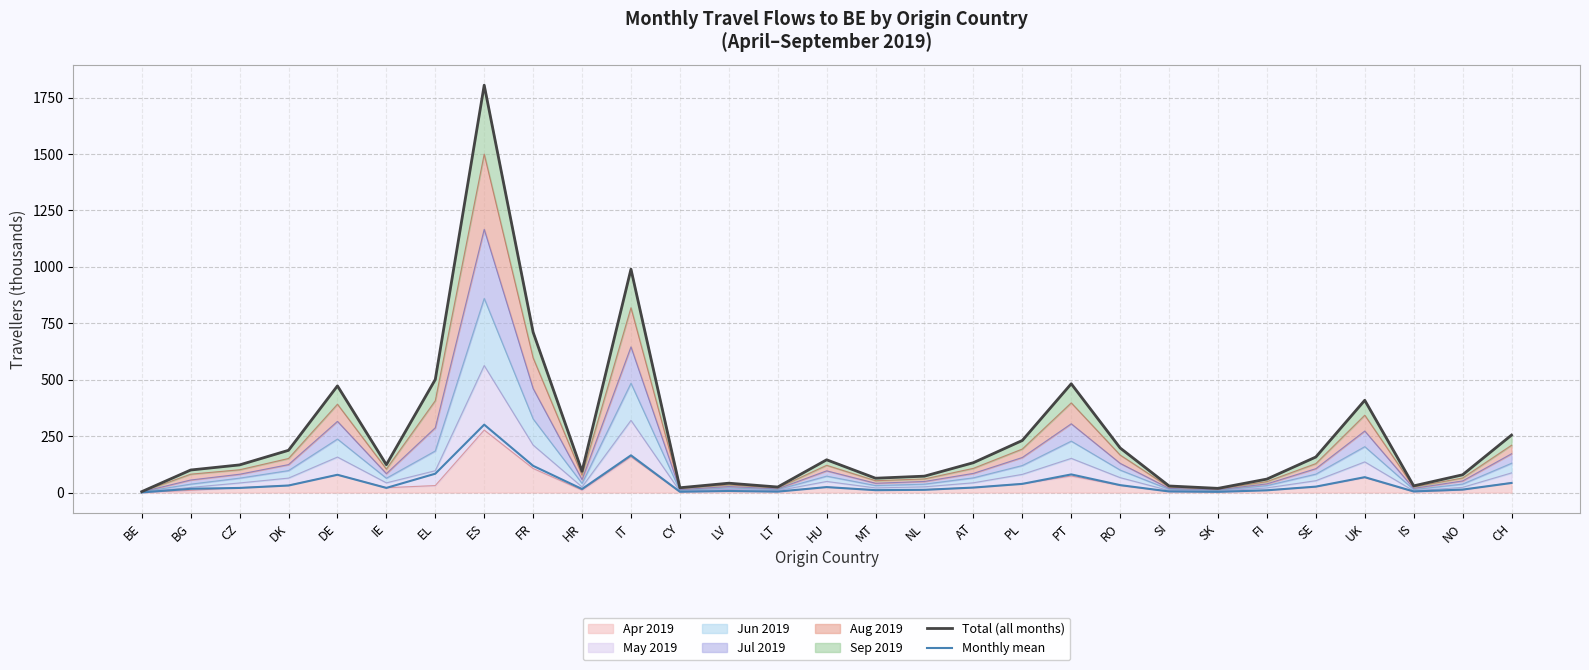

Which series changed the most between SI and IS?

Total (all months)